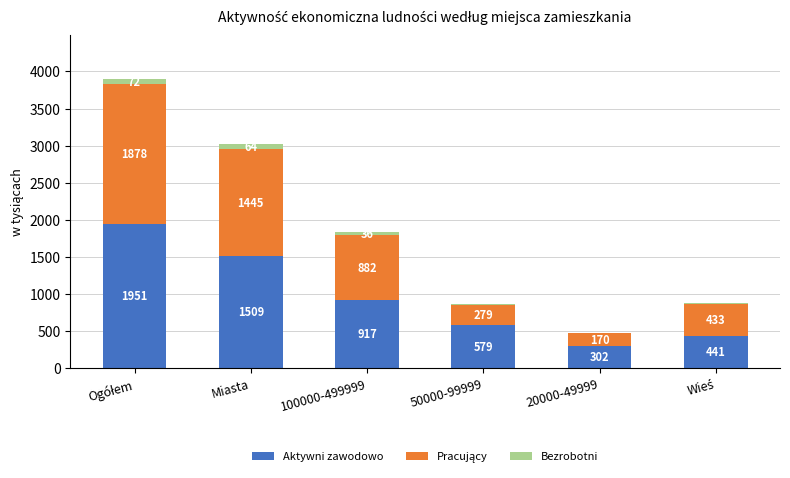

How many categories are shown in the chart?

6